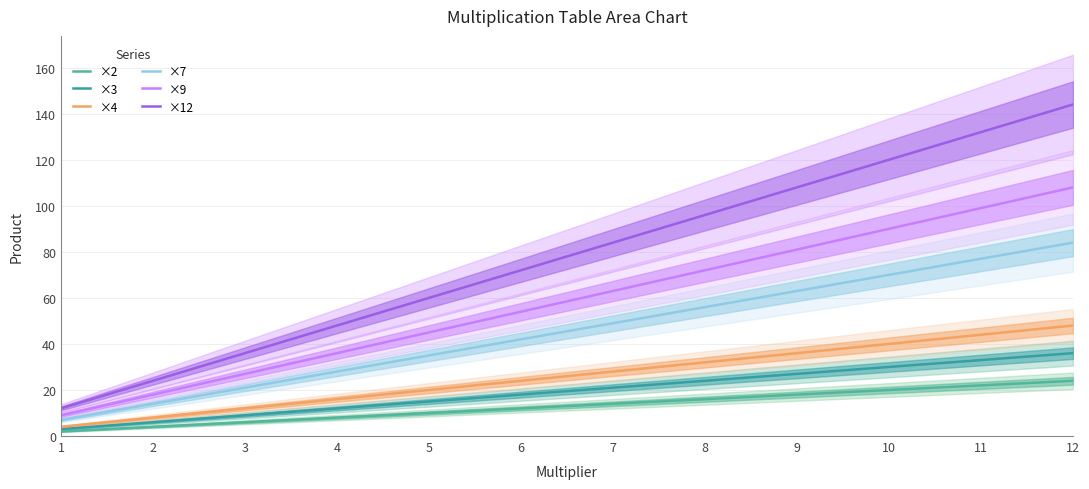

What is the lowest value of the ×7 series?

7